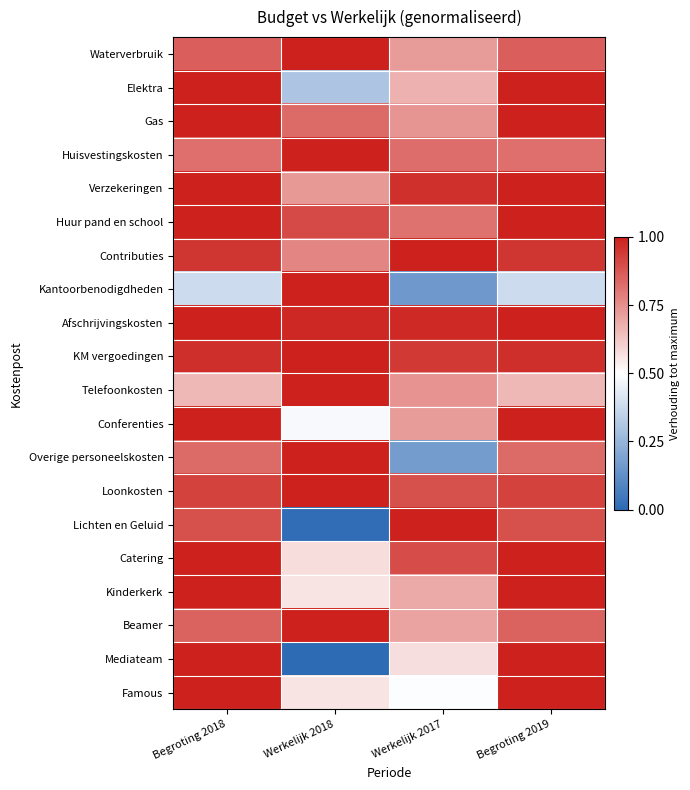

At which category is the sum across all series the highest?

Begroting 2018